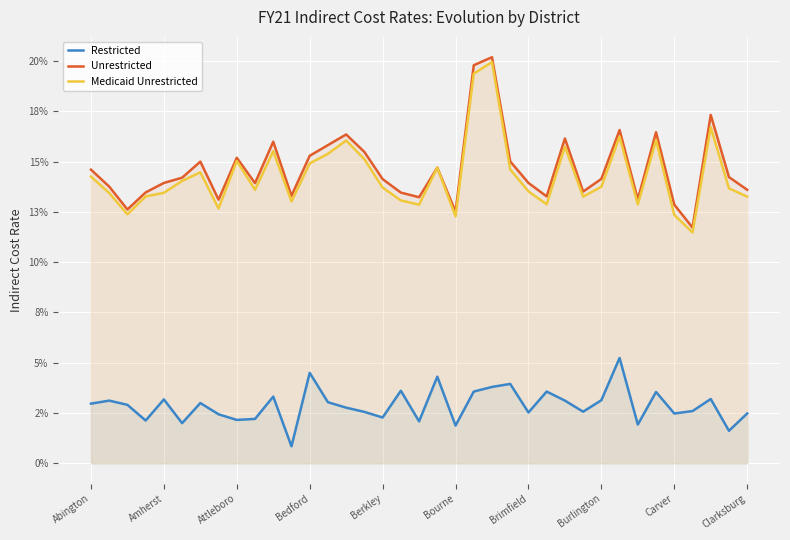

At which category is the sum across all series the highest?

22